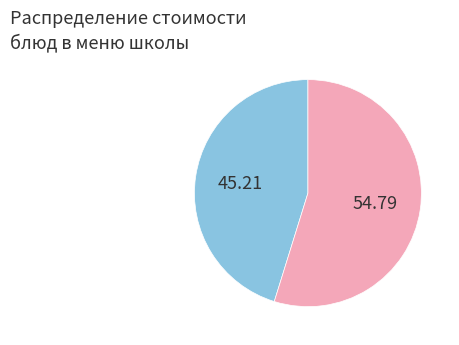

Is there a majority slice in this chart?

Yes